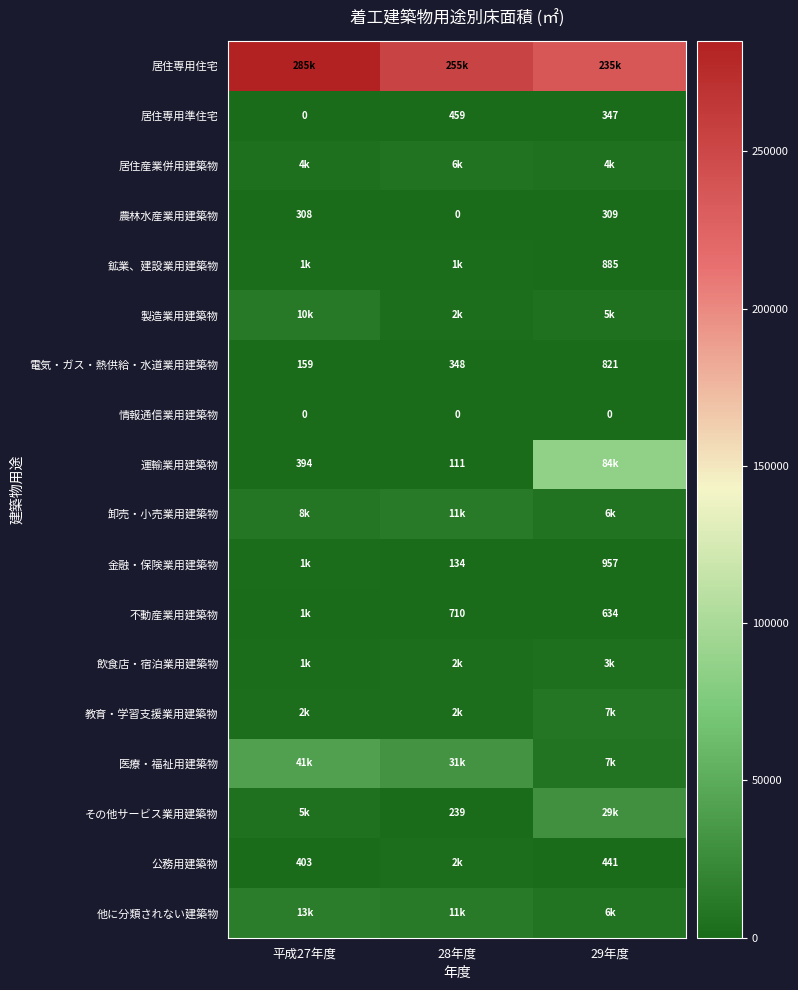

How many distinct data groups are displayed?

18